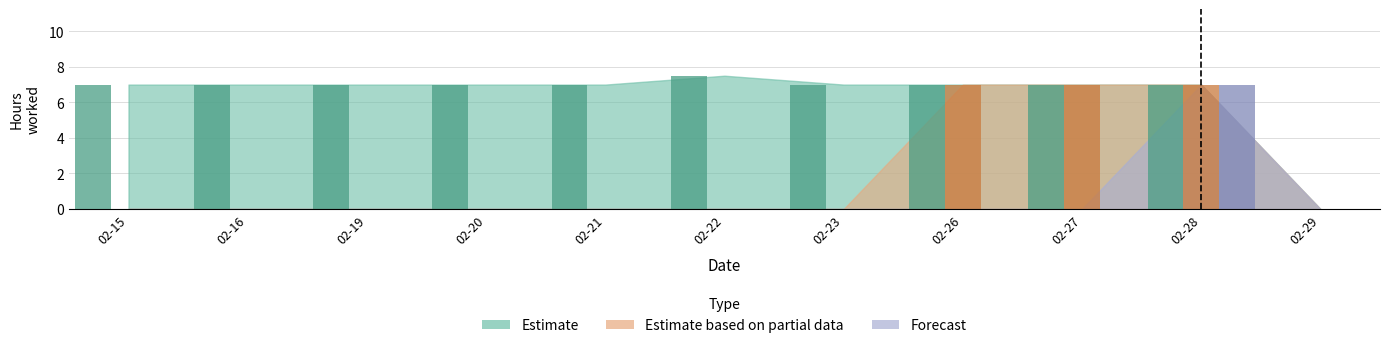

Rank the series at 02-28 from lowest to highest value.

Estimate, Estimate based on partial data, Forecast